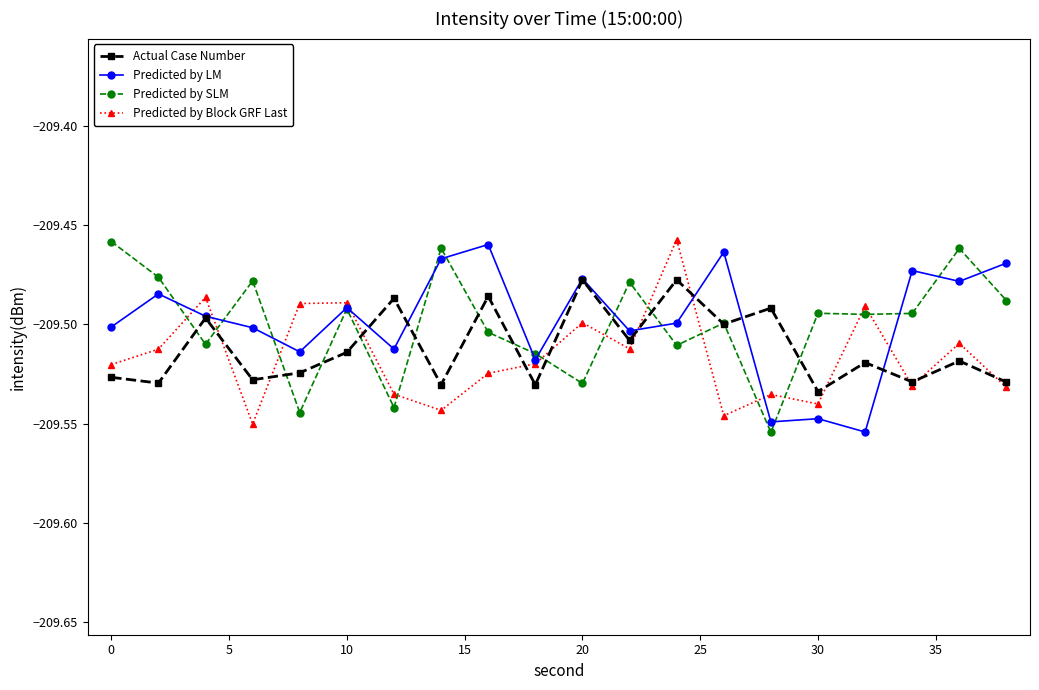

True or false: Predicted by Block GRF Last and Predicted by SLM intersect in this chart.

True